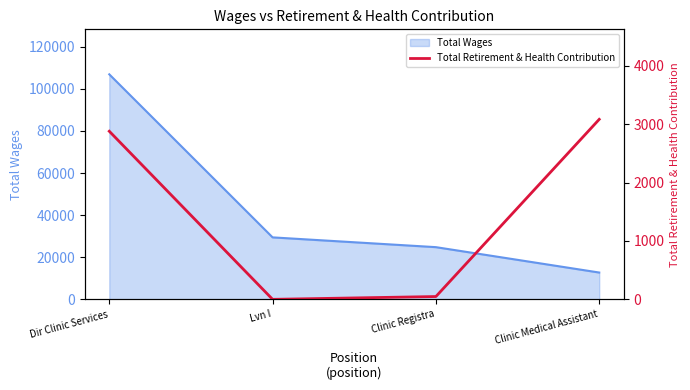

Which category has the highest value in the Total Wages series?

Dir Clinic Services